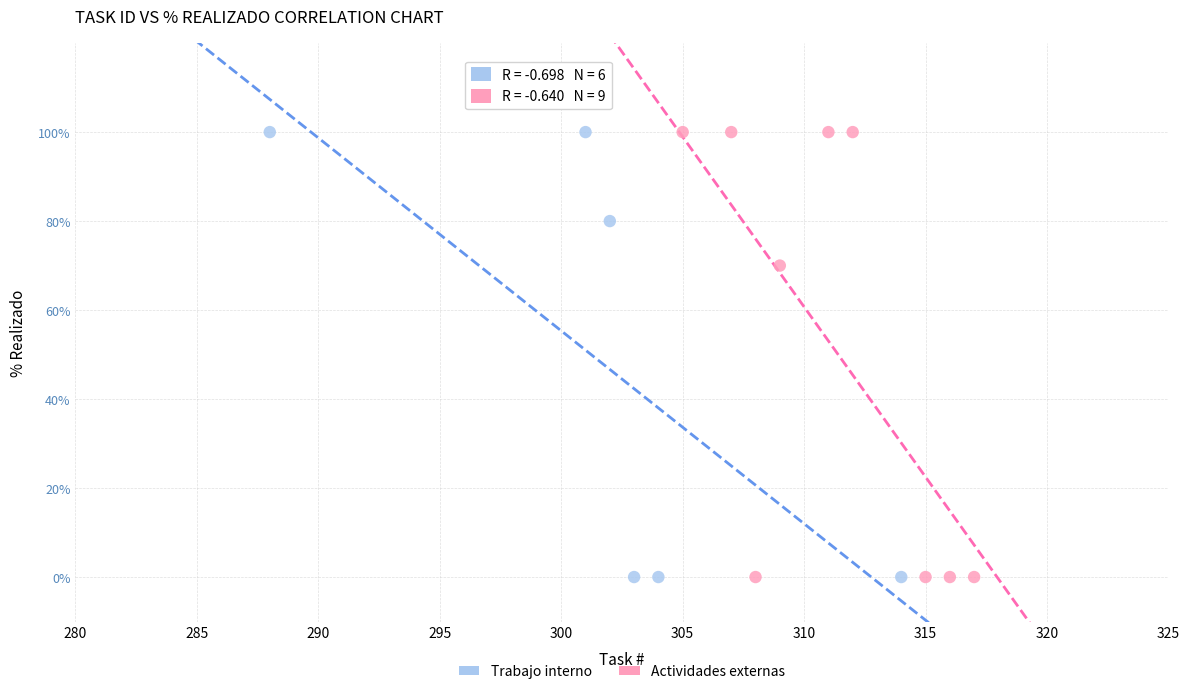

What are all the series names shown in the legend?

Trabajo interno, Actividades externas